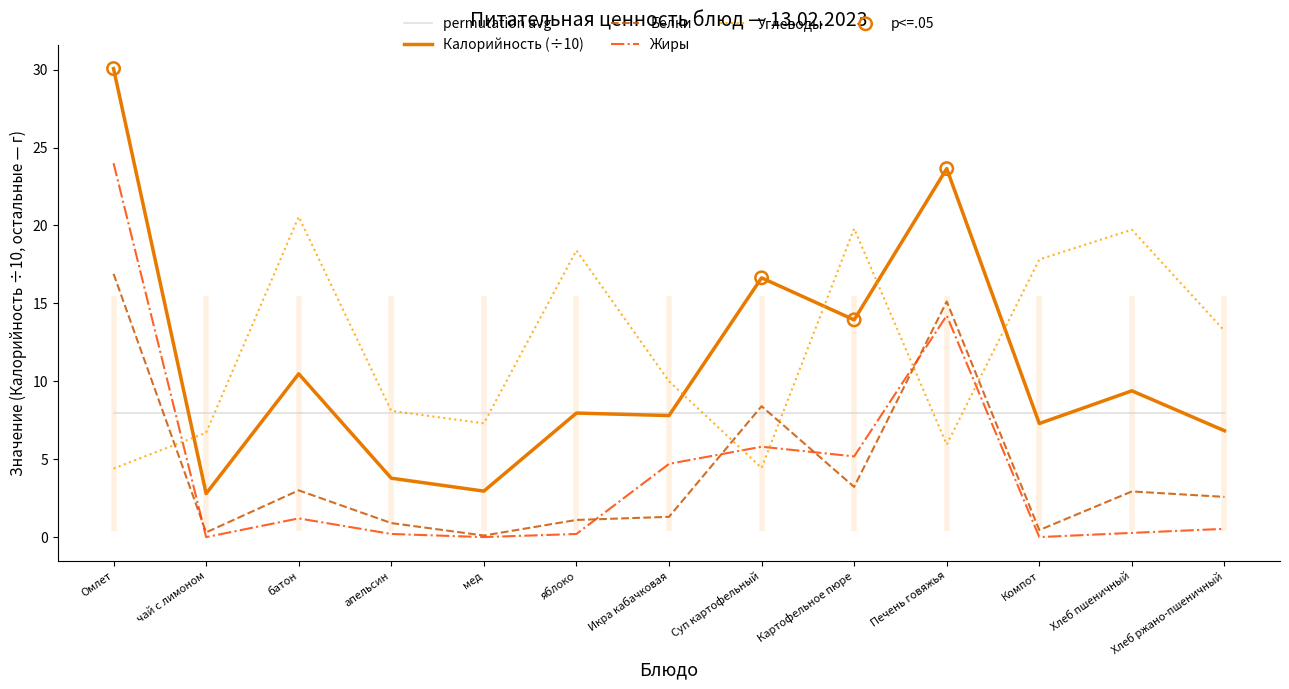

At which category is the sum across all series the highest?

Омлет